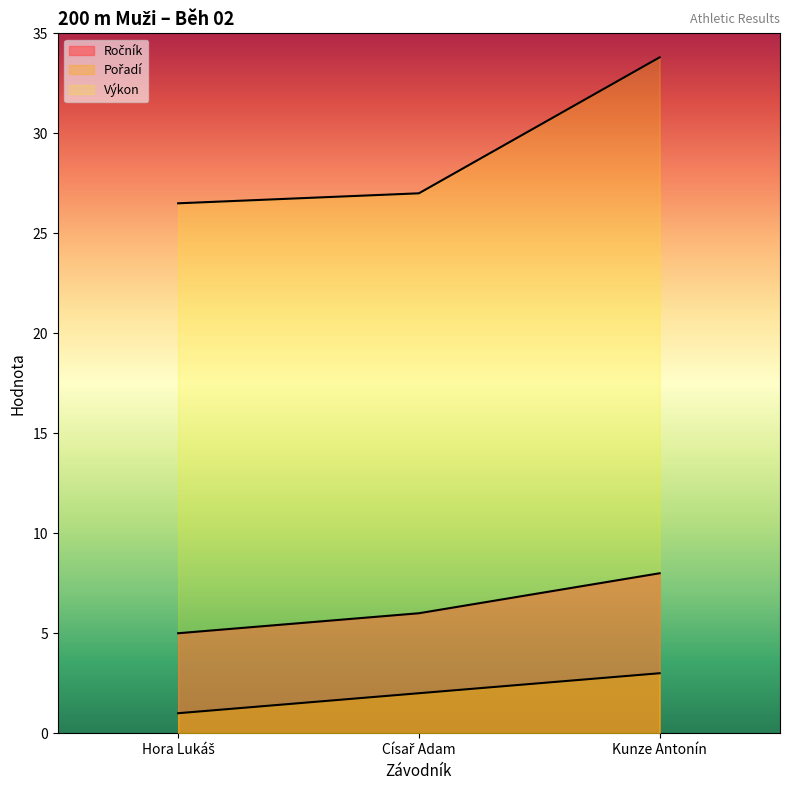

Which category has the highest value in the Výkon series?

Kunze Antonín